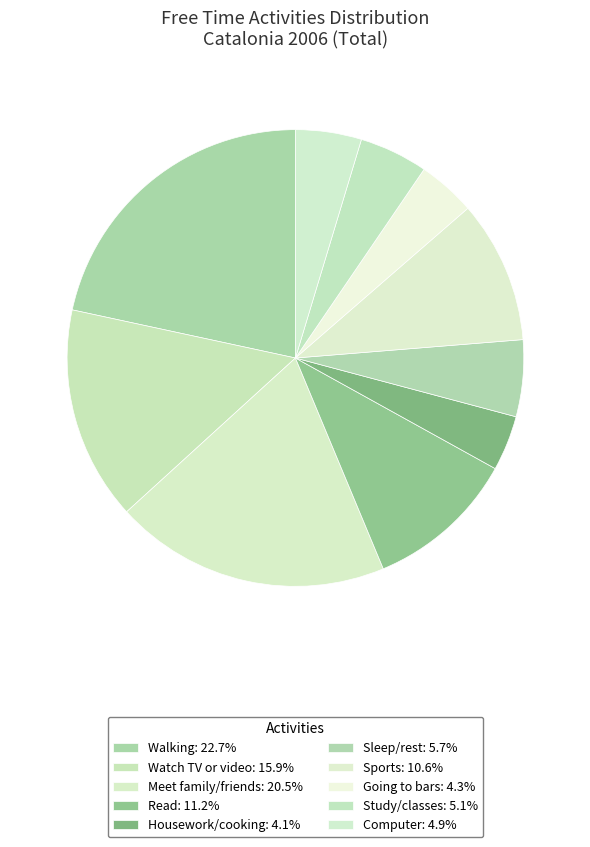

What percentage is the Sports slice, to the nearest percent?

10%